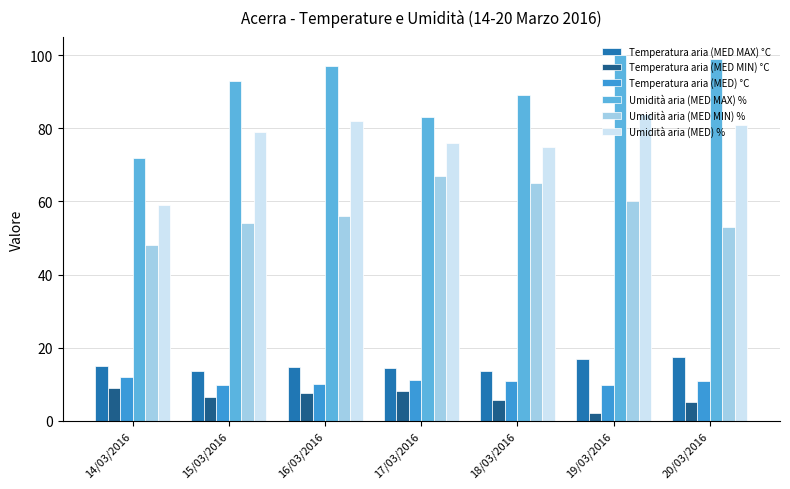

True or false: Temperatura aria (MED MAX) °C has a value of 20.5 at 18/03/2016.

False